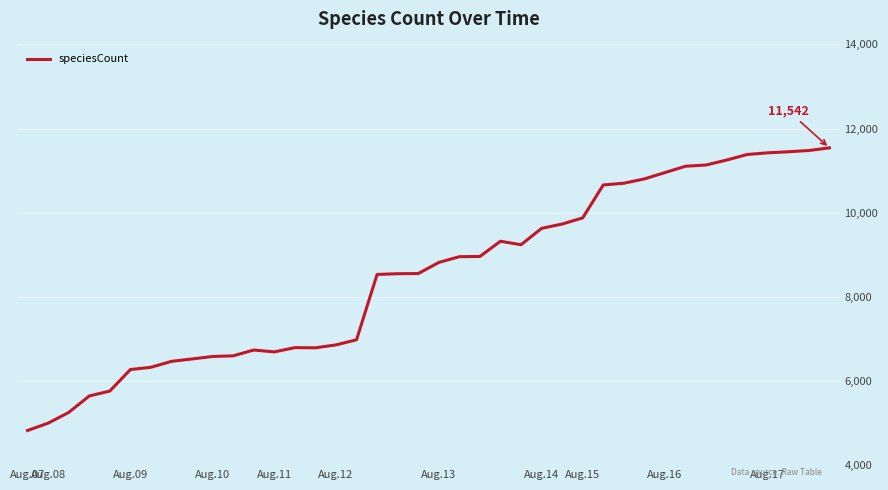

What is the minimum value shown in the chart?

4824